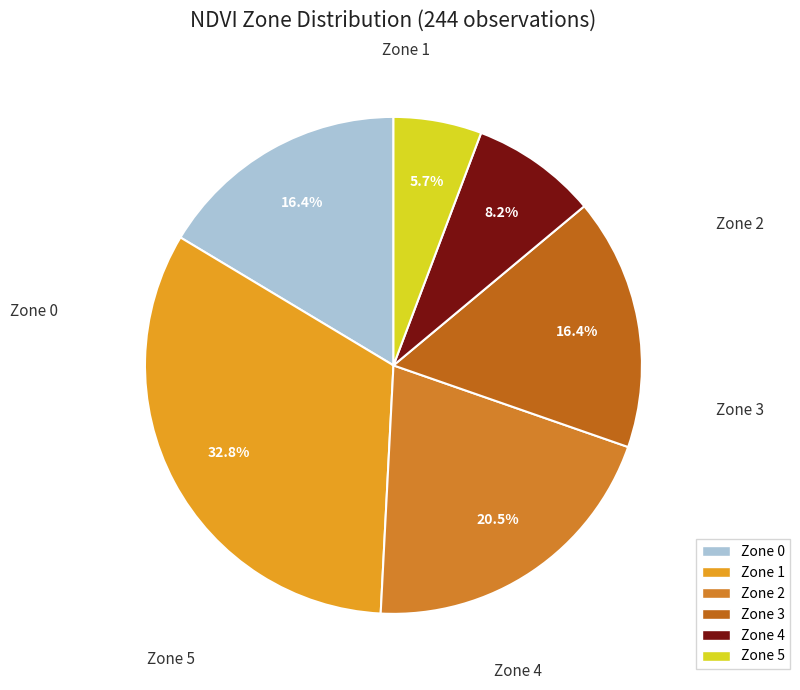

Which slice is the largest?

Zone 1